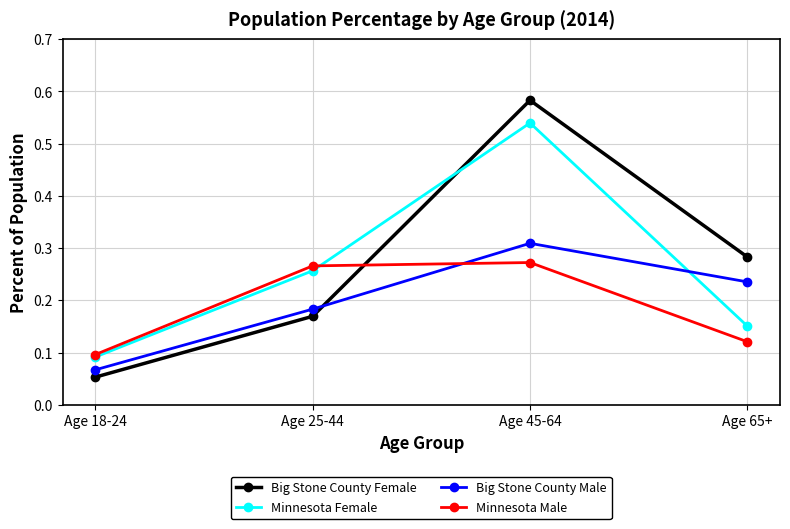

True or false: Minnesota Male and Big Stone County Male cross at least once.

True